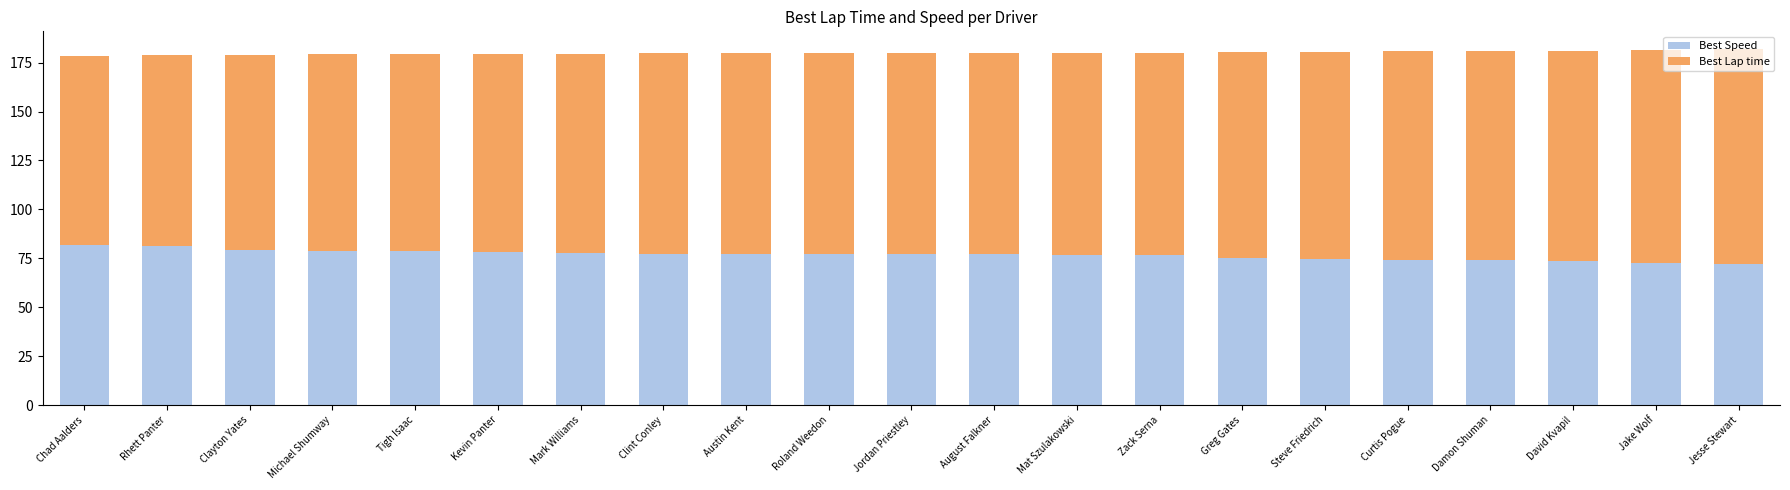

Read the Best Speed value at Clint Conley.

77.5